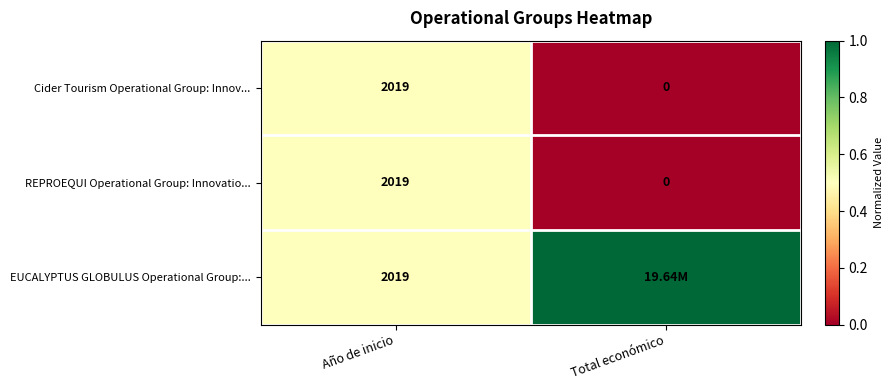

What is the sum of the Cider Tourism Operational Group: Innov... values at Total económico and Año de inicio?

2019